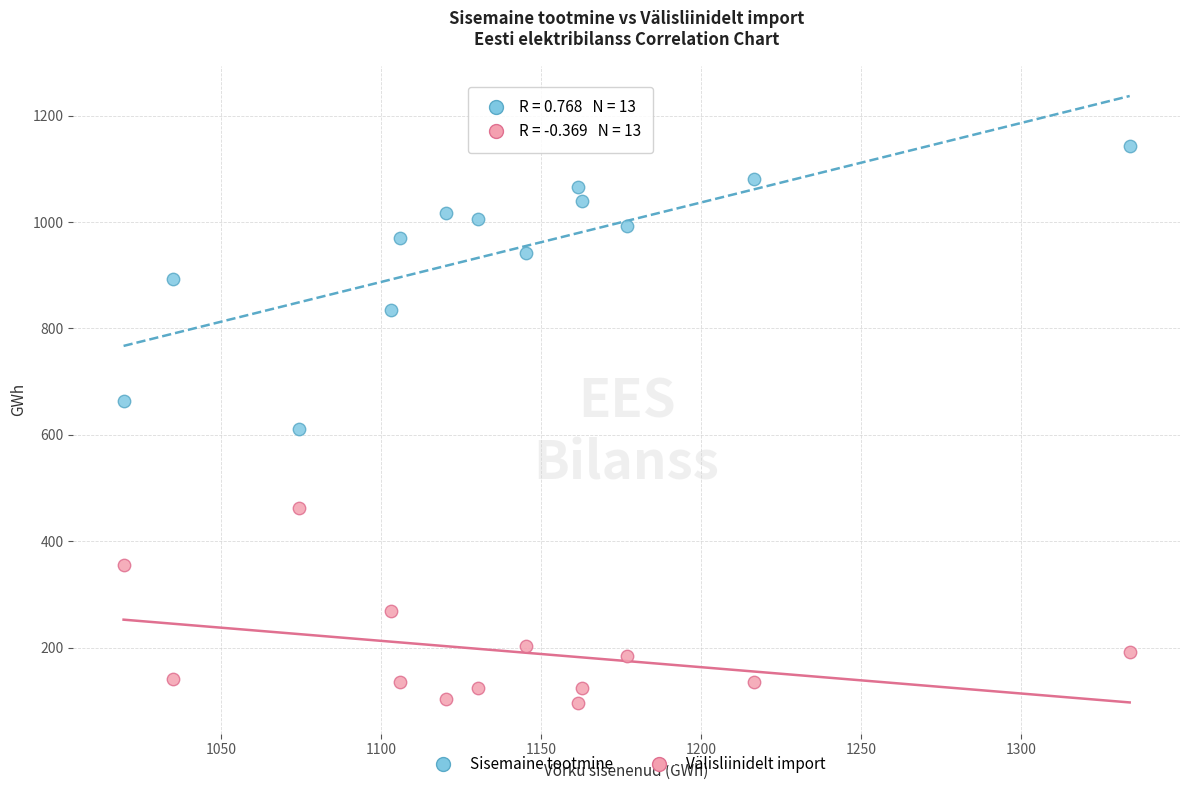

What are all the series names shown in the legend?

Sisemaine tootmine, Välisliinidelt import